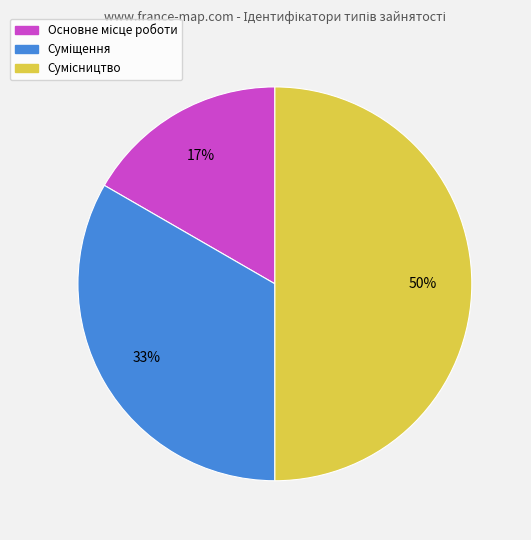

To the nearest percent, what is the difference between the largest and smallest slice percentages?

33%